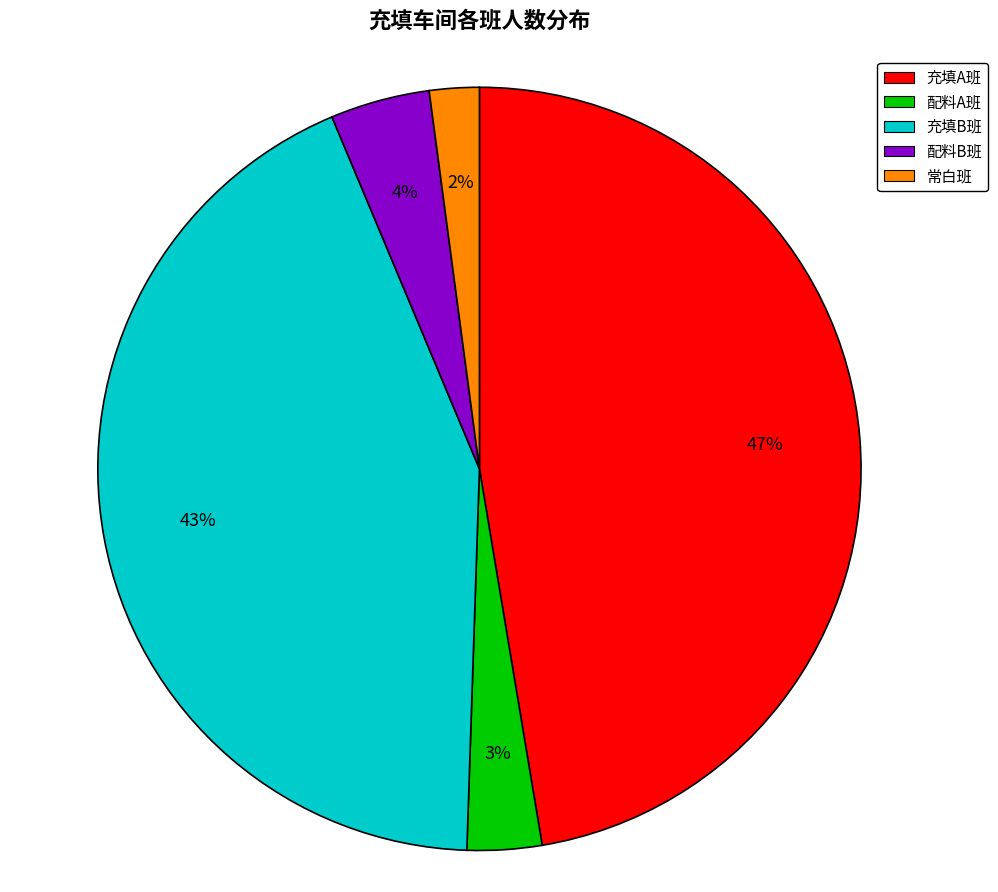

To the nearest percent, what is the average slice percentage?

20%